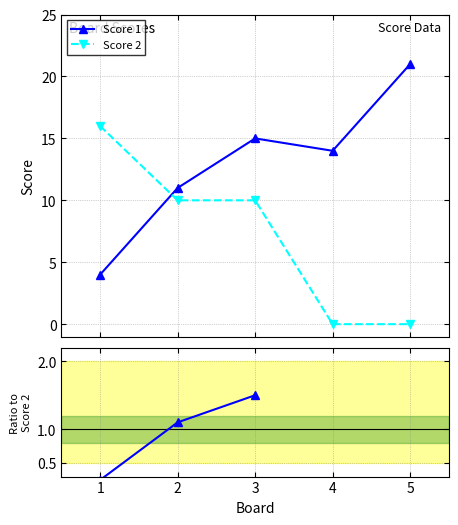

True or false: Score 1 and Score 2 cross at least once.

True